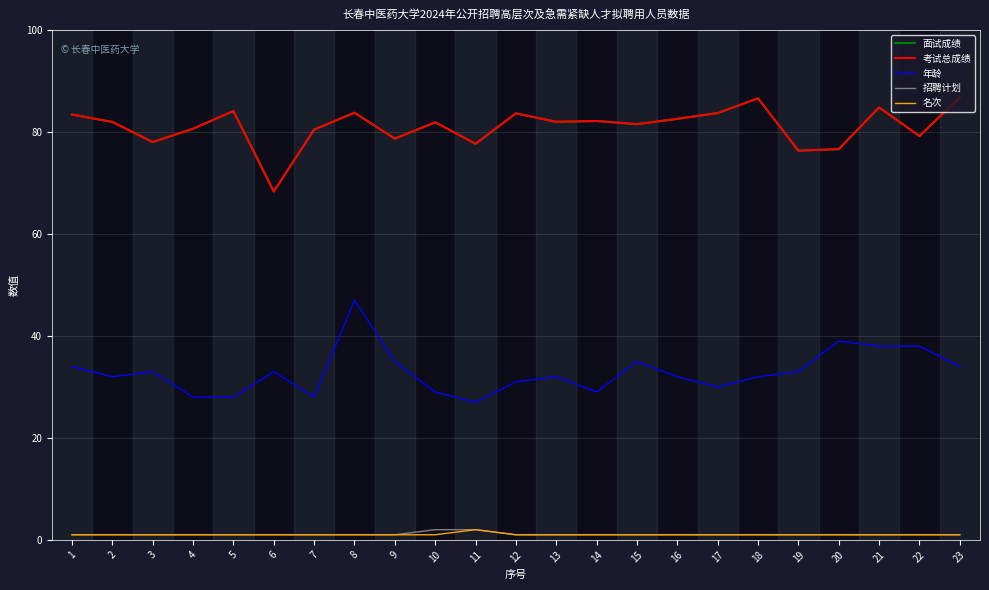

What value does the 名次 series have at 19?

1.0